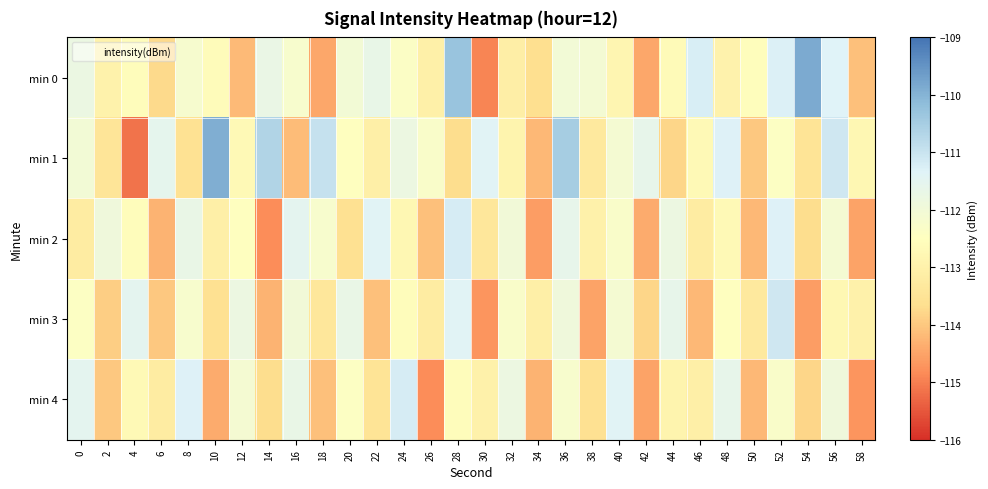

At how many categories does at least one series exceed -112?

25